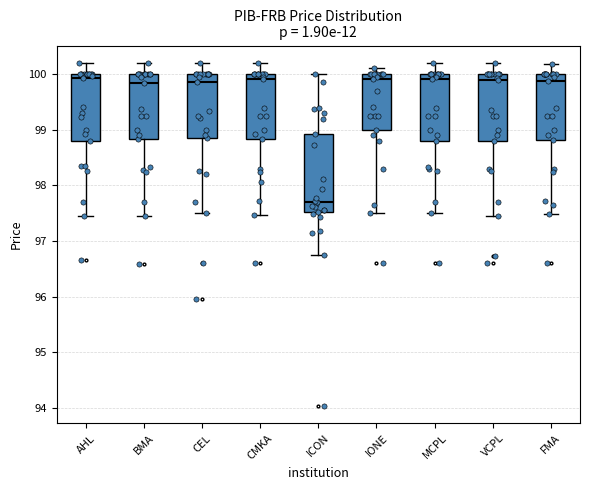

Reading left to right, read every box against the y-axis: the position of its median line, the range the box covers, and the ends of its whiskers. The values are not printed on the chart, so give them approximately, as read against the axis.

AHL: median 99.9, box 98.8 to 100.0, whiskers 97.5 to 100.2
BMA: median 99.8, box 98.8 to 100.0, whiskers 97.5 to 100.2
CEL: median 99.9, box 98.9 to 100.0, whiskers 97.5 to 100.2
CMKA: median 99.9, box 98.8 to 100.0, whiskers 97.5 to 100.2
ICON: median 97.7, box 97.5 to 98.9, whiskers 96.8 to 100.0
IONE: median 99.9, box 99.0 to 100.0, whiskers 97.5 to 100.1
MCPL: median 99.9, box 98.8 to 100.0, whiskers 97.5 to 100.2
VCPL: median 99.9, box 98.8 to 100.0, whiskers 97.5 to 100.2
FMA: median 99.9, box 98.8 to 100.0, whiskers 97.5 to 100.2